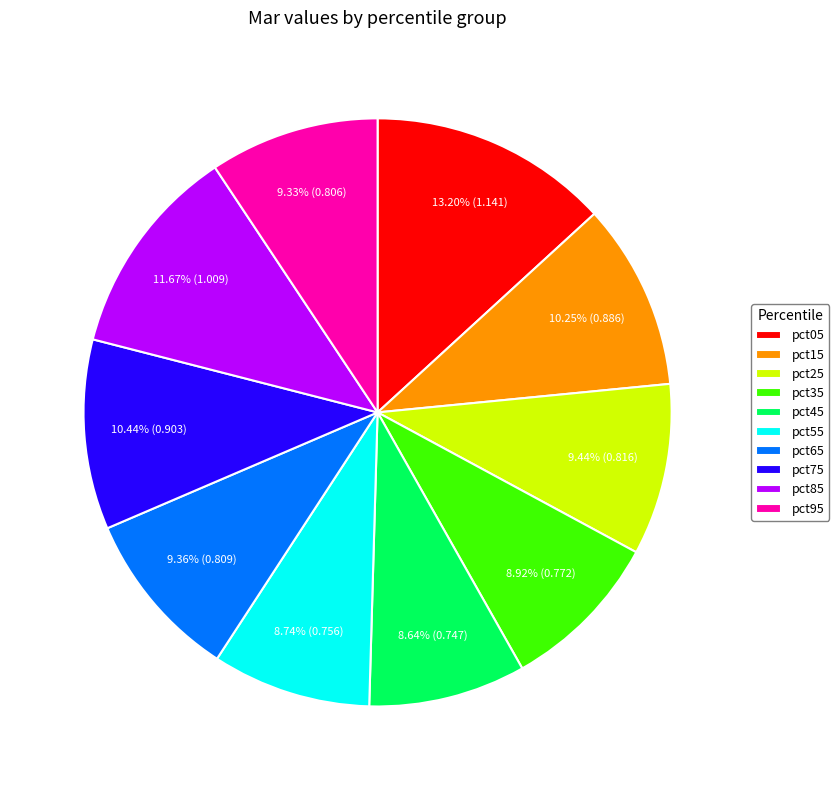

What portion of the pie excludes pct25?

90.6%